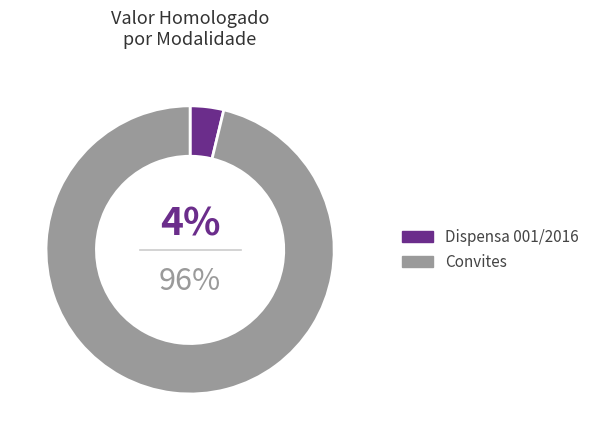

How many slices are in this pie chart?

2